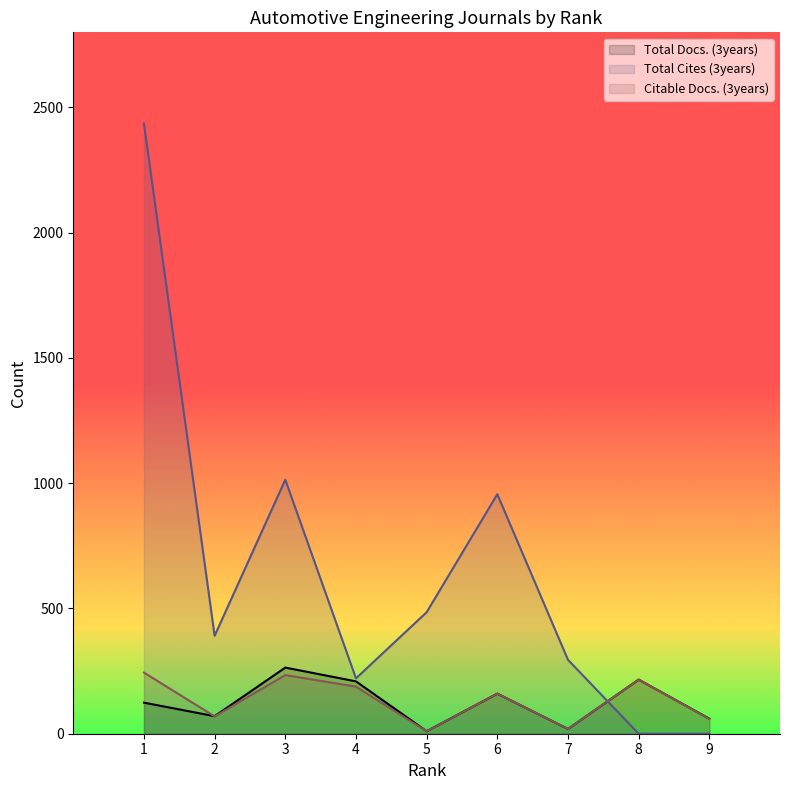

Reading left to right, extract all data points from this chart.

Total Docs. (3years): 124	70	264	209	10	160	19	216	60
Total Cites (3years): 2436	391	1014	221	485	956	295	0	0
Citable Docs. (3years): 244	69	234	188	10	160	19	216	59